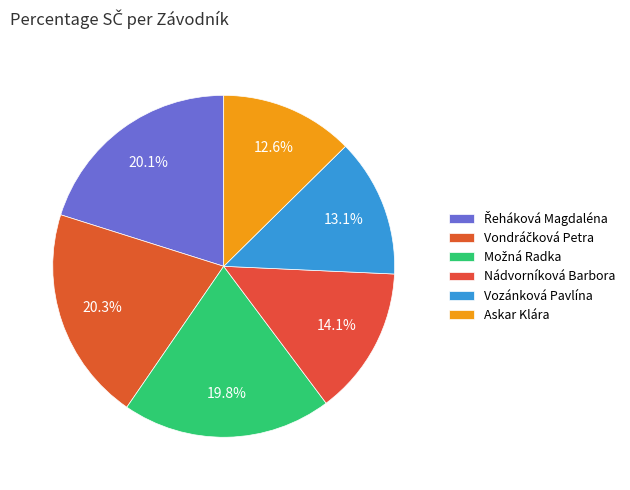

Which slice is the smallest?

Askar Klára